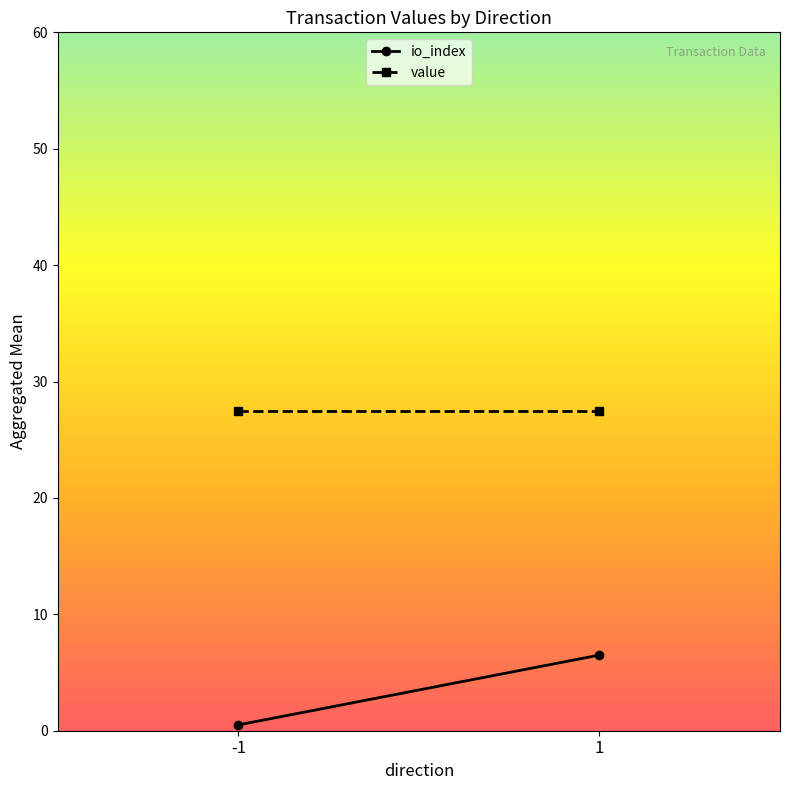

Which series has the widest spread of values?

io_index